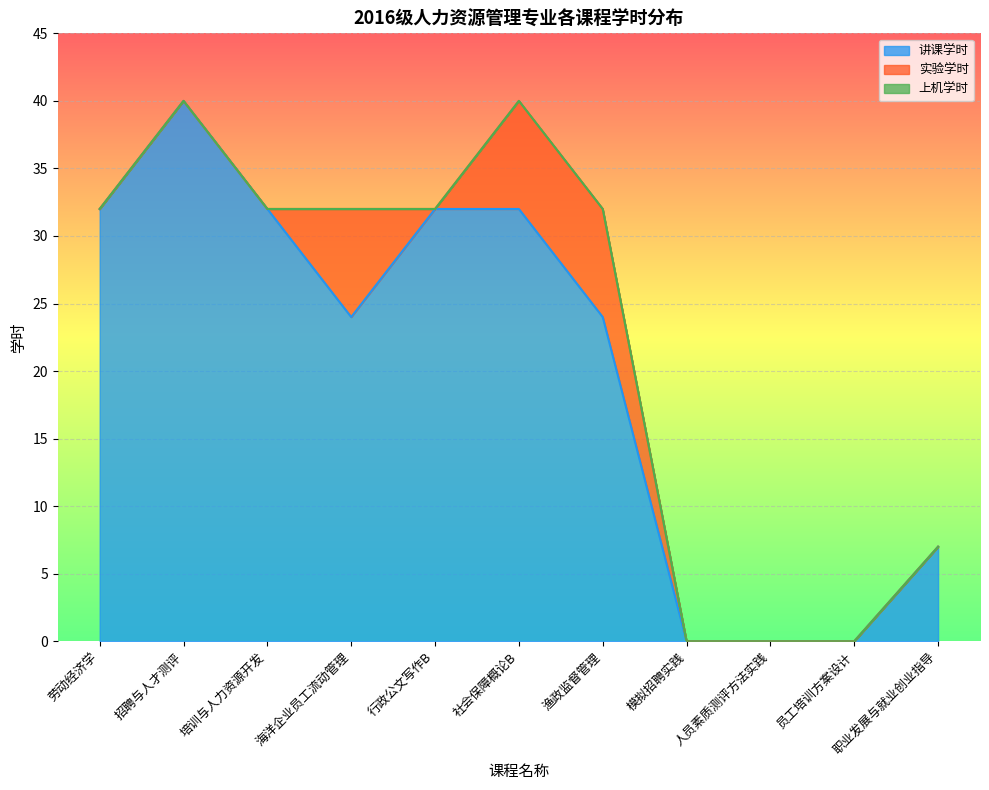

What is the label of the 6th point from the right?

社会保障概论B